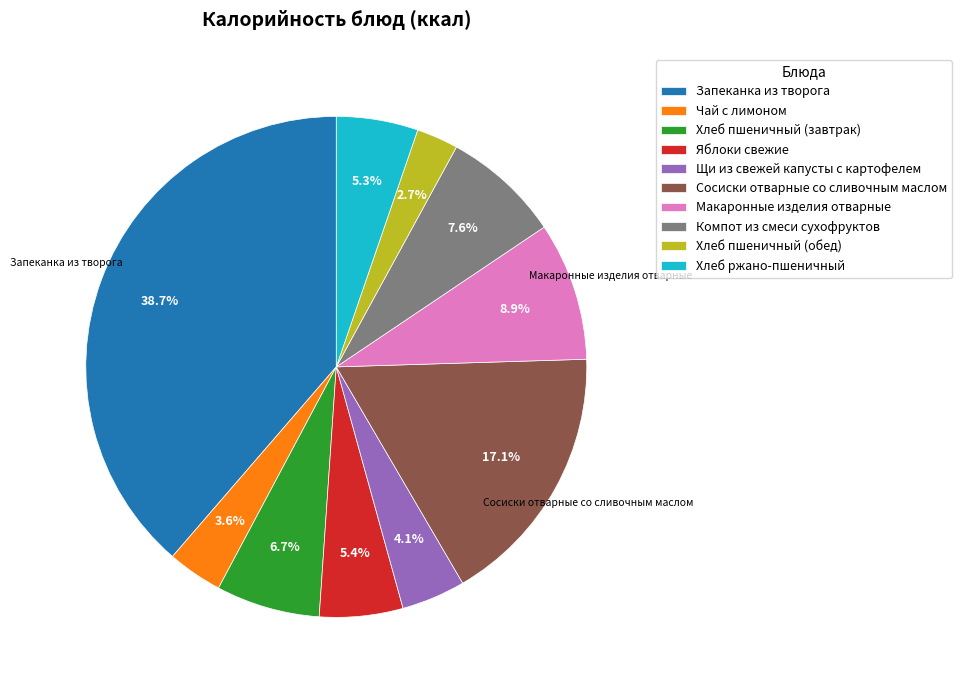

To the nearest percent, what portion does Хлеб пшеничный (завтрак) represent?

7%